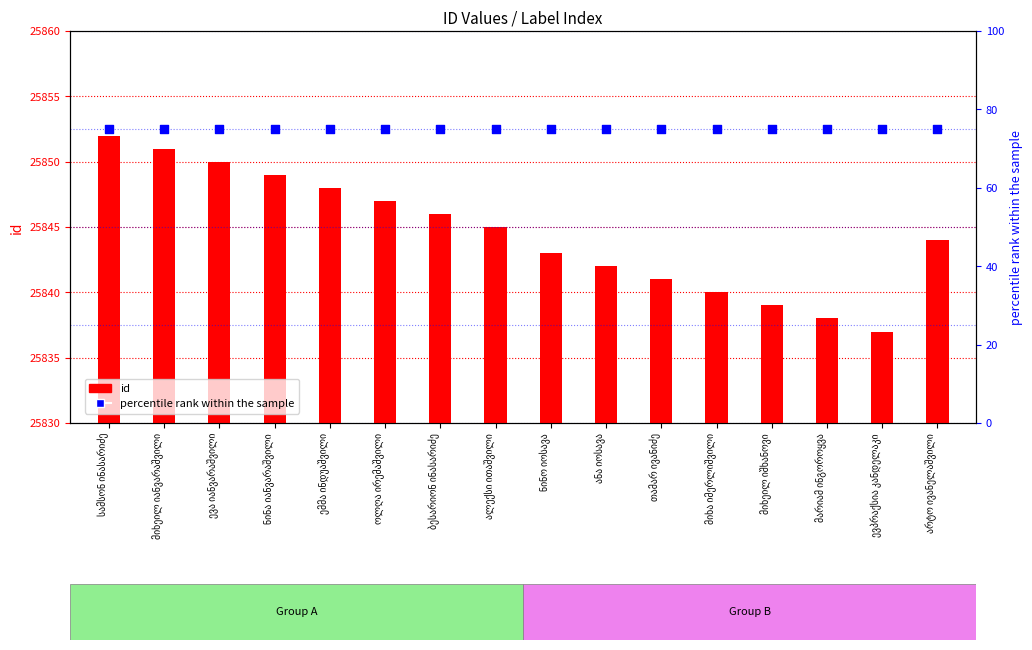

Which series contains the lowest Y value?

percentile rank within the sample